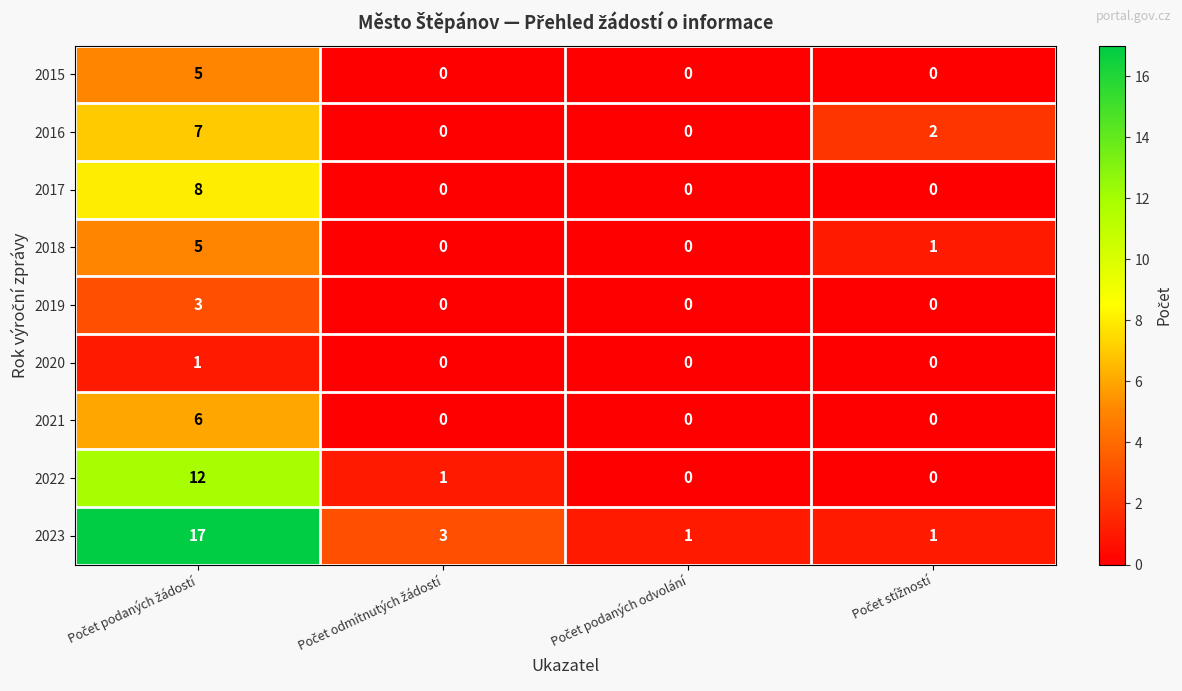

What is the sum of all 2019 values?

3